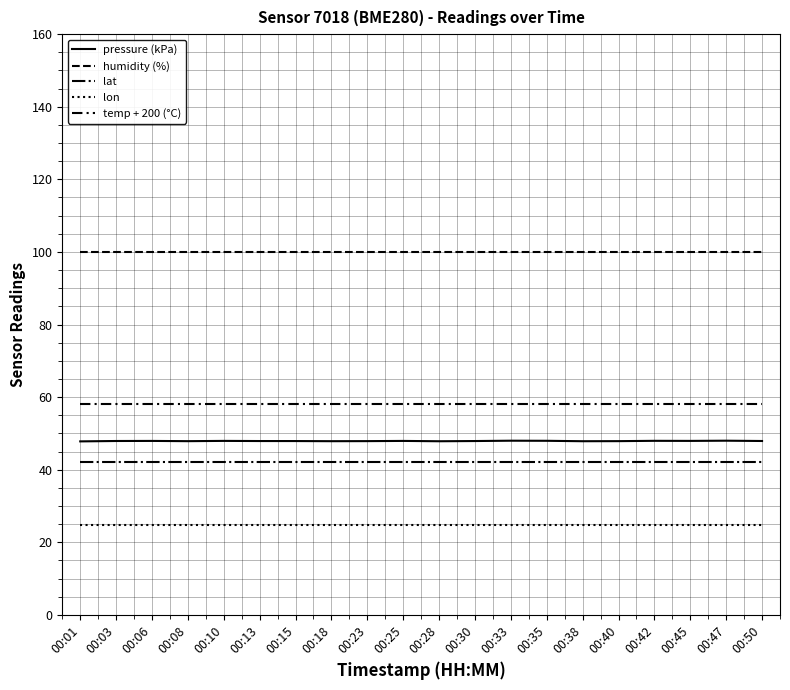

At which category does the chart reach its peak across all series?

00:01